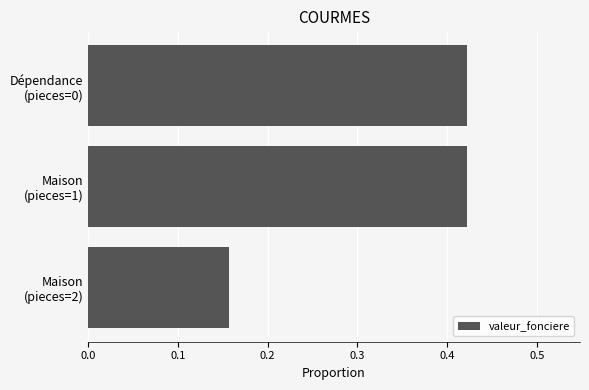

How many values are between 0 and 1?

3